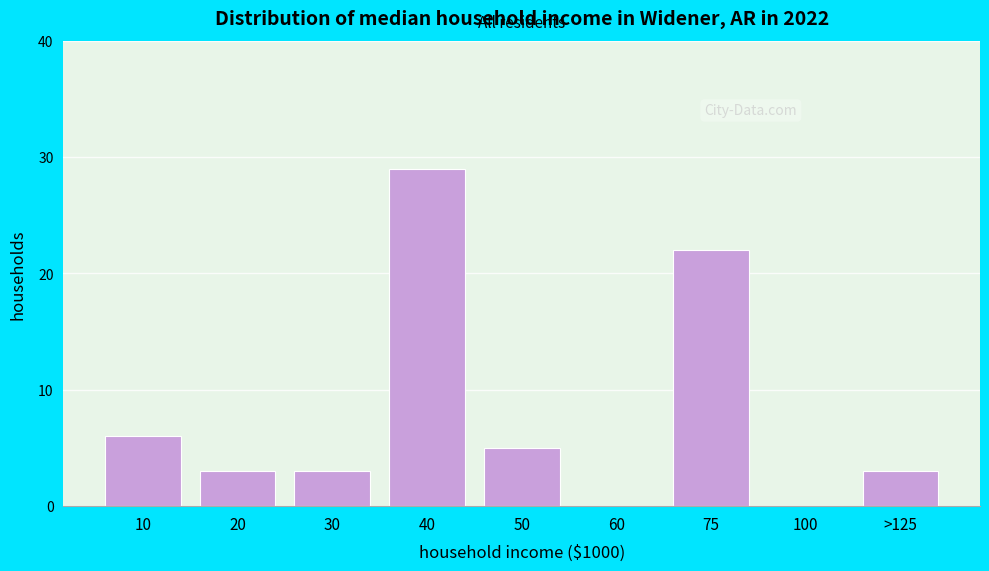

Reading right to left, list all the values displayed in this chart.

>125=3	100=0	75=22	60=0	50=5	40=29	30=3	20=3	10=6